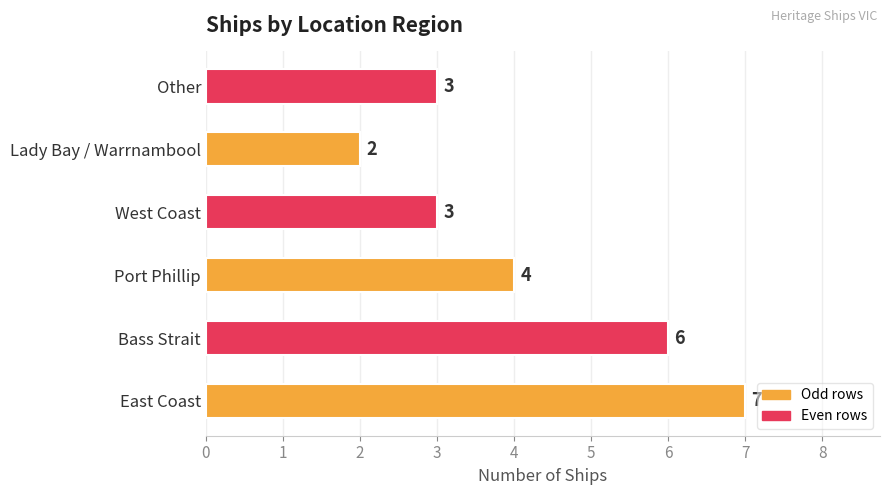

Which has a higher value, Other or Bass Strait?

Bass Strait